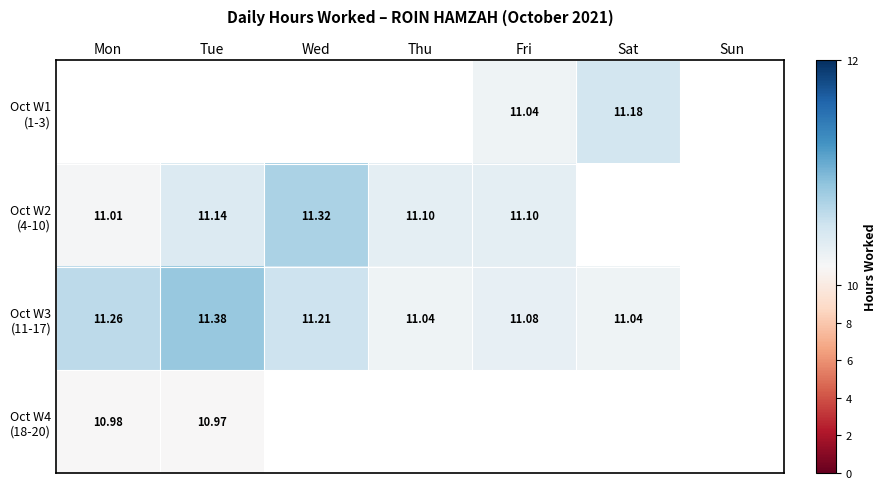

What is the sum of the Oct W3 (11-17) values at Fri and Wed?

22.3